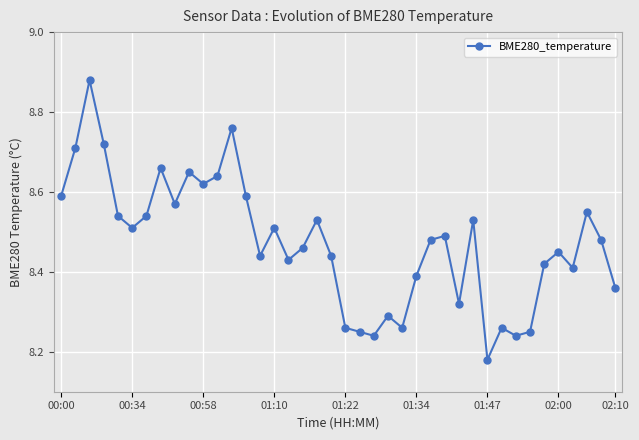

What is the difference between the maximum and minimum values?

0.7